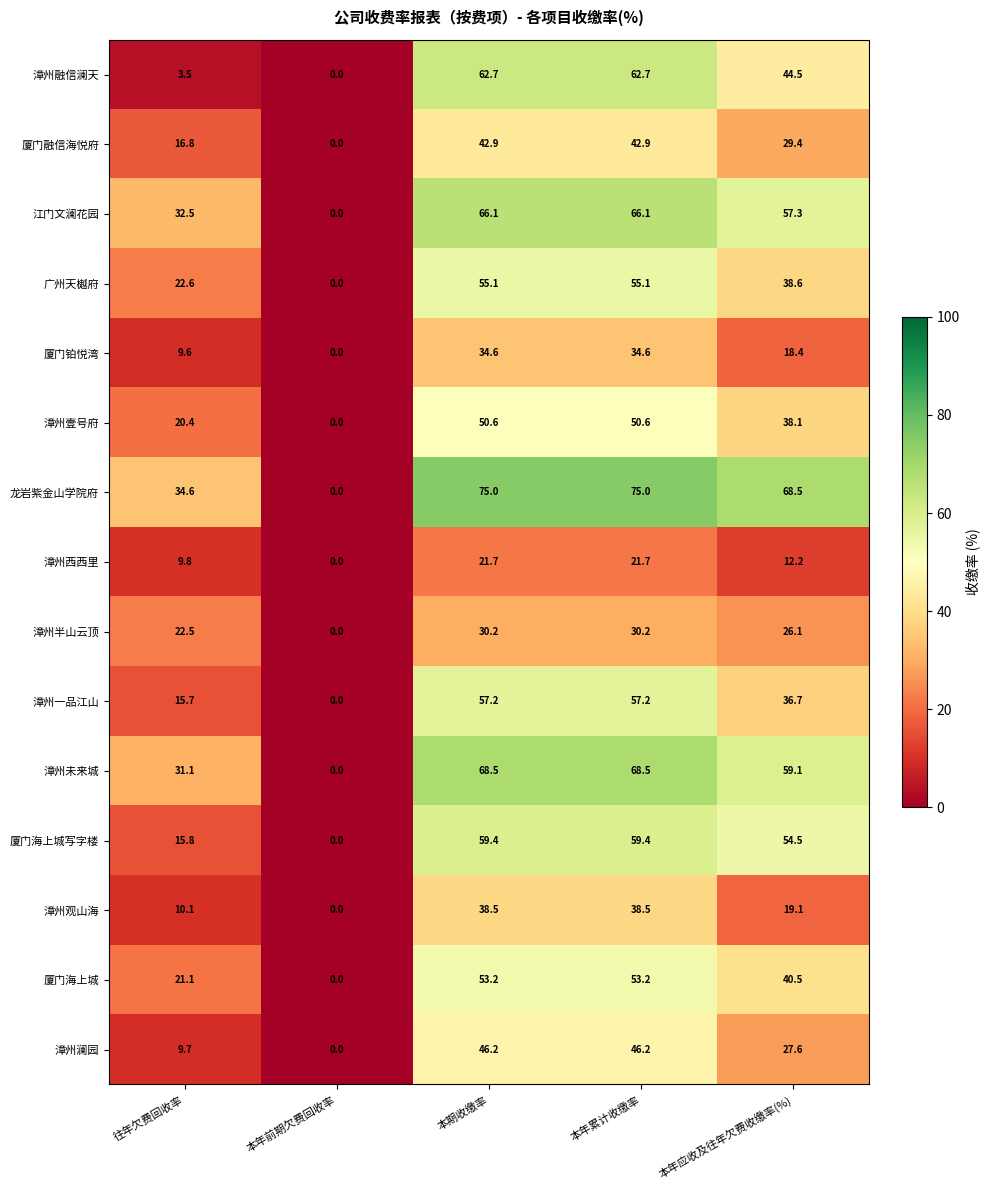

What is the maximum value shown in the chart?

75.0